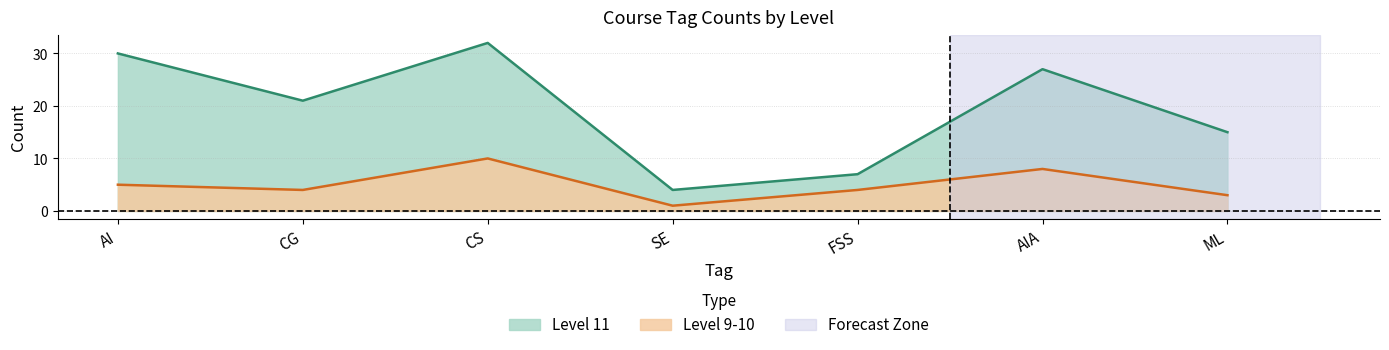

What is the value of the Level 11 point at the 2nd from the left?

21